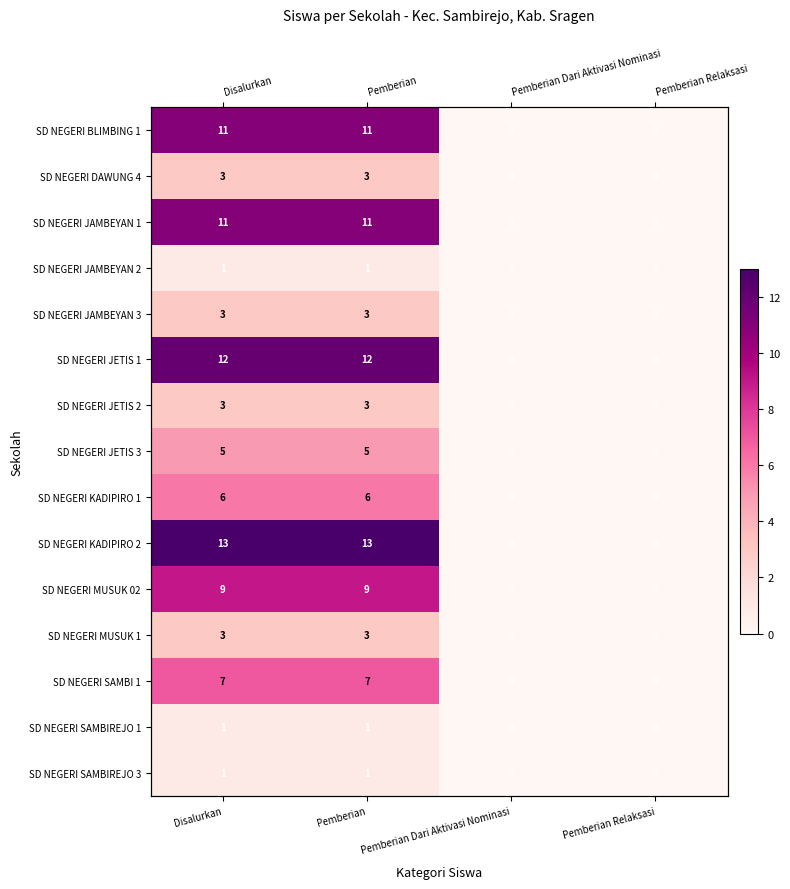

The value of SD NEGERI SAMBI 1 at Pemberian Relaksasi is 3. True or false?

False